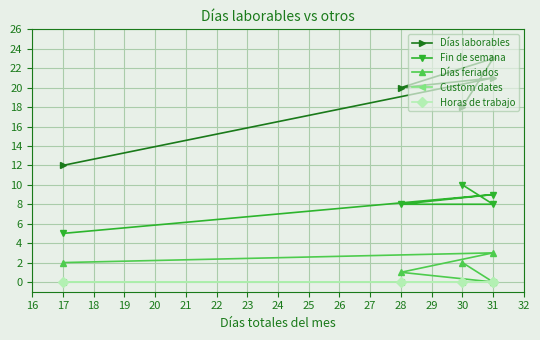

How many values in the Días laborables series exceed 20?

2